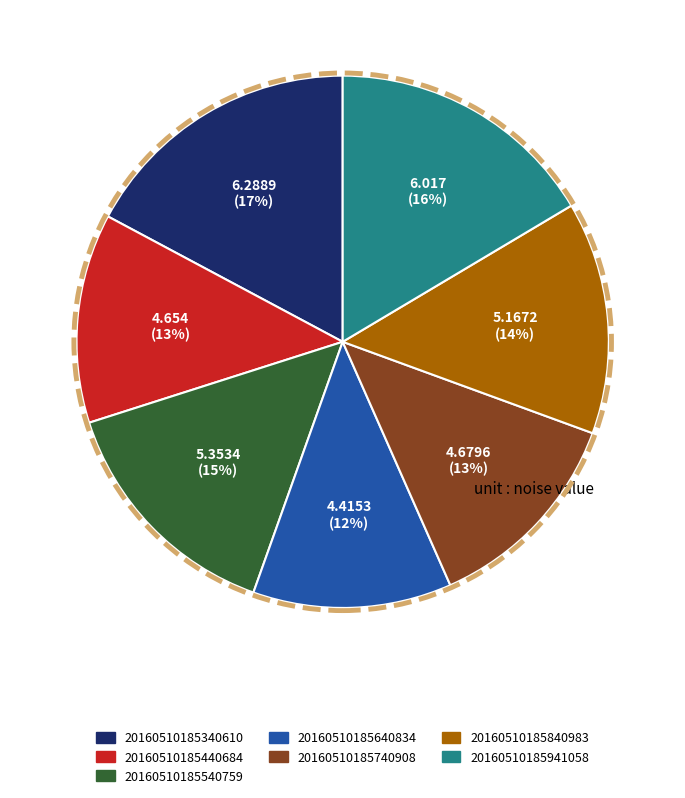

To the nearest percent, what is the average slice percentage?

14%